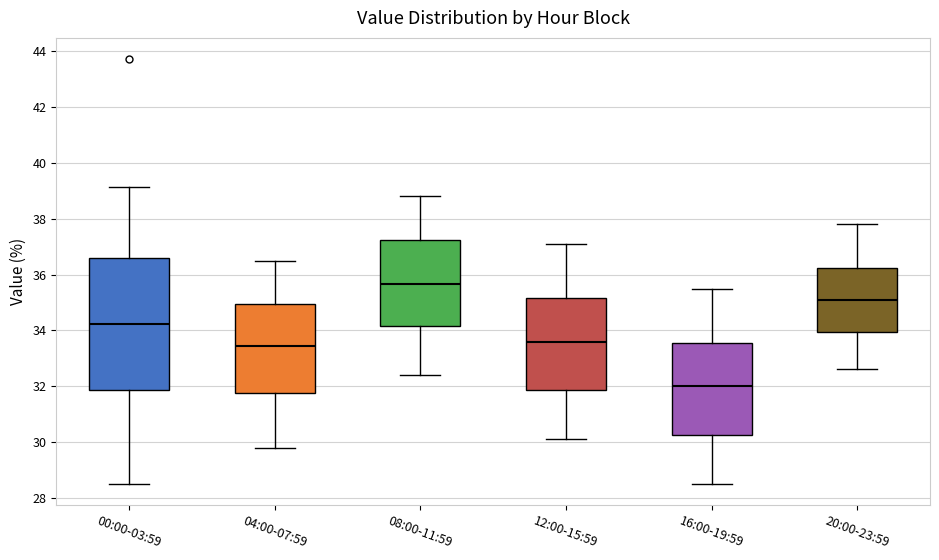

Which box has the lowest median line?

16:00-19:59